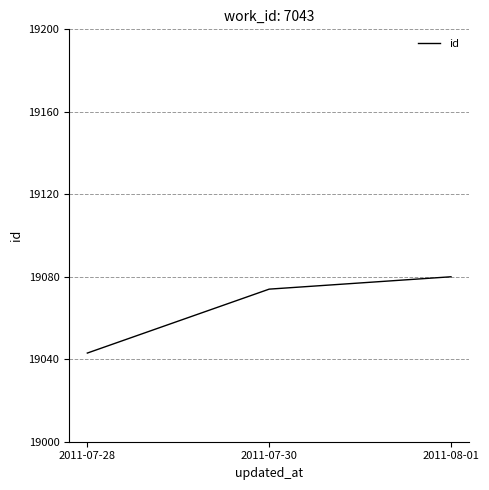

What is the change in value from 2011-07-28 to 2011-08-01?

+37